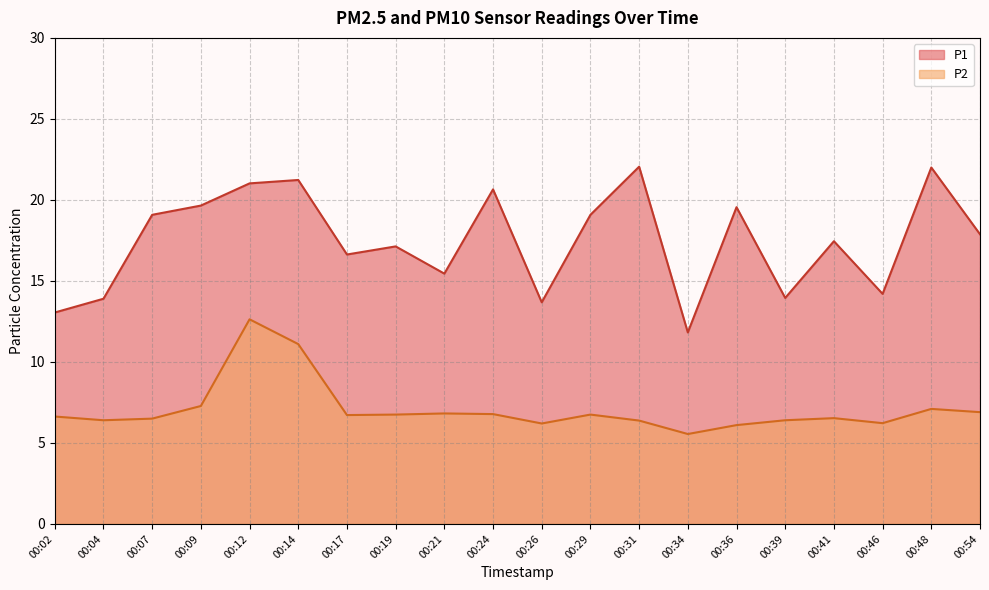

What is the value of the P2 point at the 12th from the left?

6.8